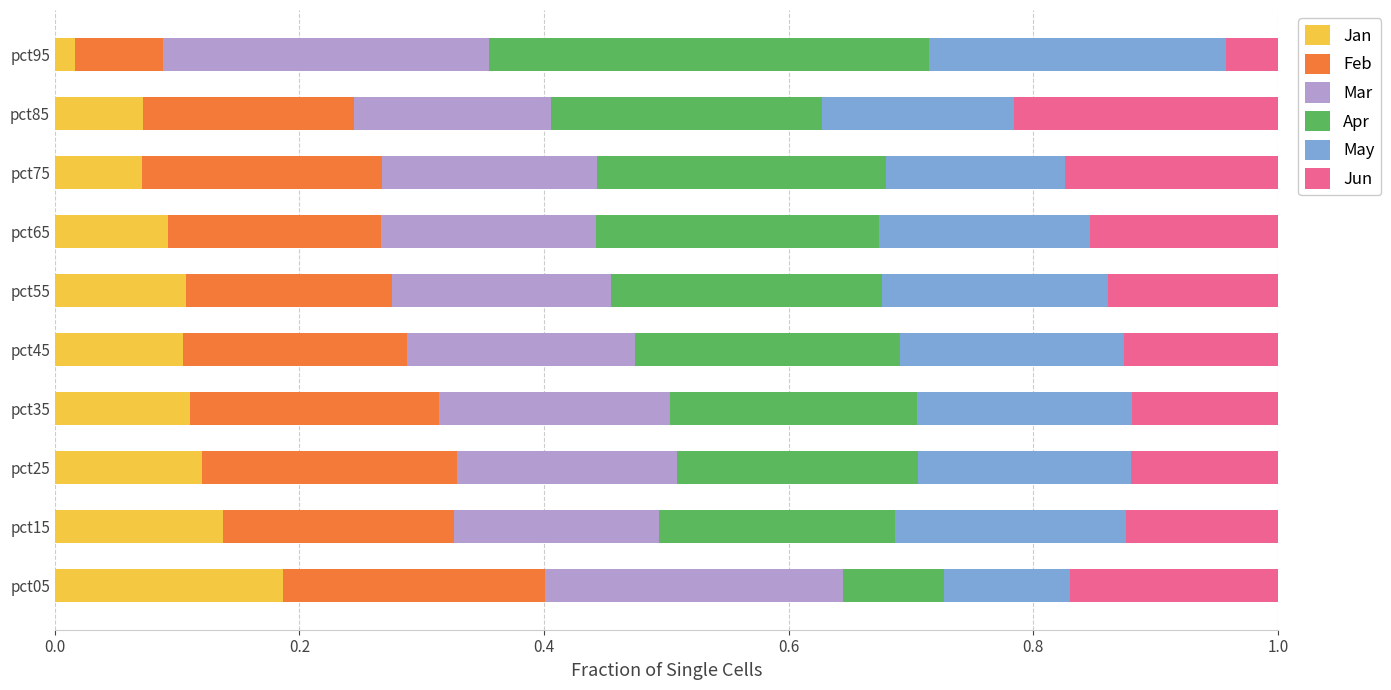

Is it true that Jan equals 0.1 at pct85?

True